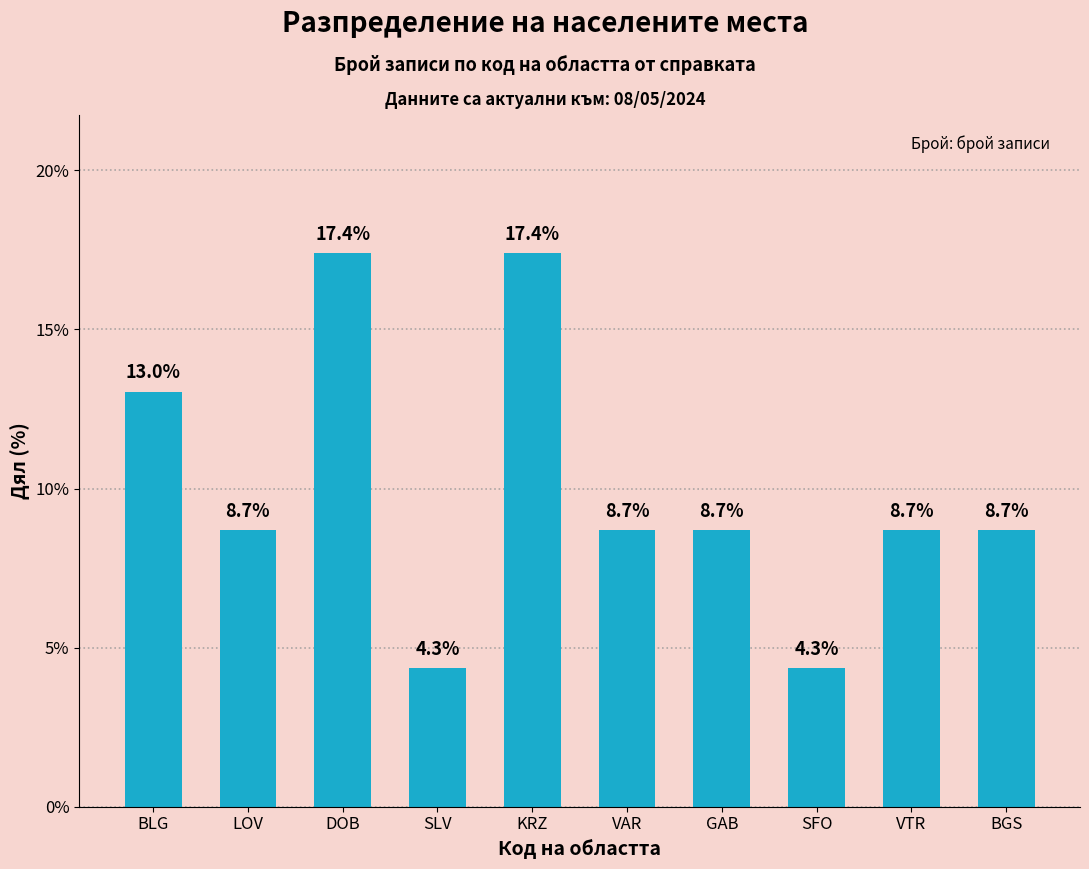

Count the number of values greater than 8.

8